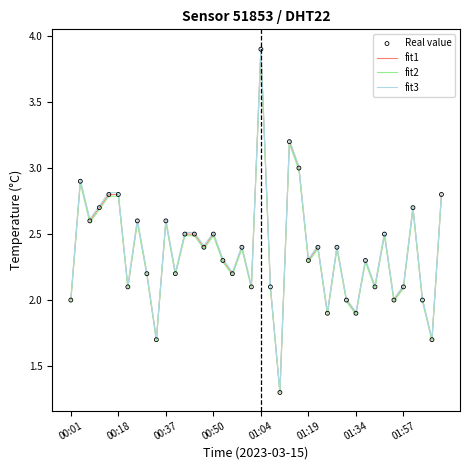

Which series has the widest spread of values?

fit3